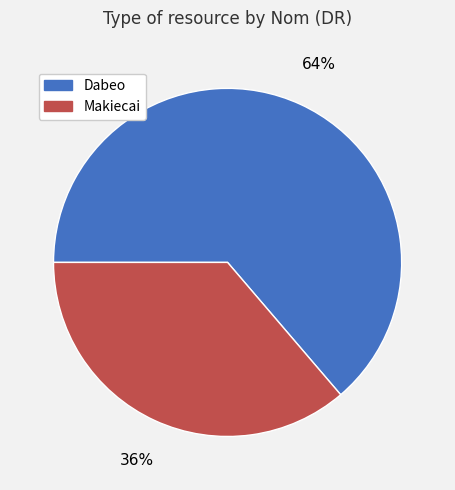

Which slice is the largest?

Dabeo